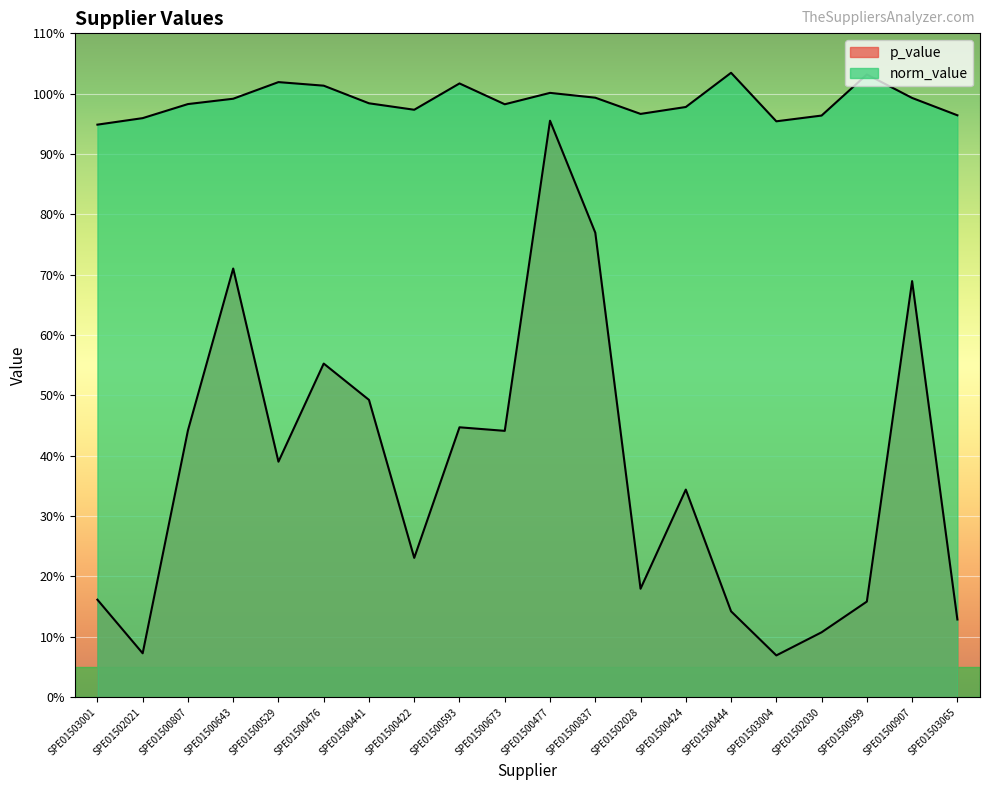

Reading left to right, extract all data points from this chart.

p_value: 0.2	0.1	0.4	0.7	0.4	0.6	0.5	0.2	0.4	0.4	1.0	0.8	0.2	0.3	0.1	0.1	0.1	0.2	0.7	0.1
norm_value: 0.9	1.0	1.0	1.0	1.0	1.0	1.0	1.0	1.0	1.0	1.0	1.0	1.0	1.0	1.0	1.0	1.0	1.0	1.0	1.0